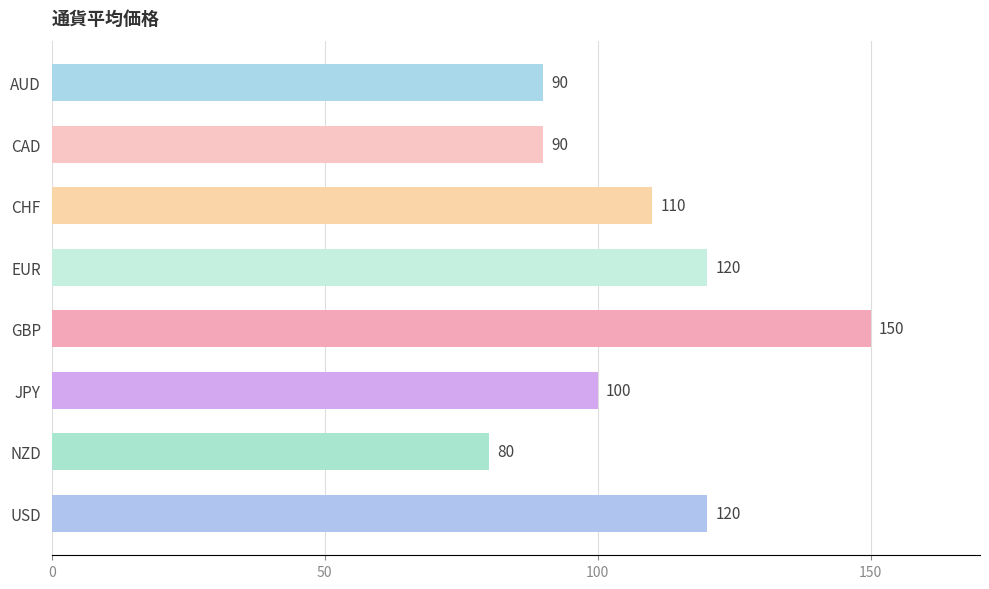

What is the difference between the maximum and second lowest values?

60